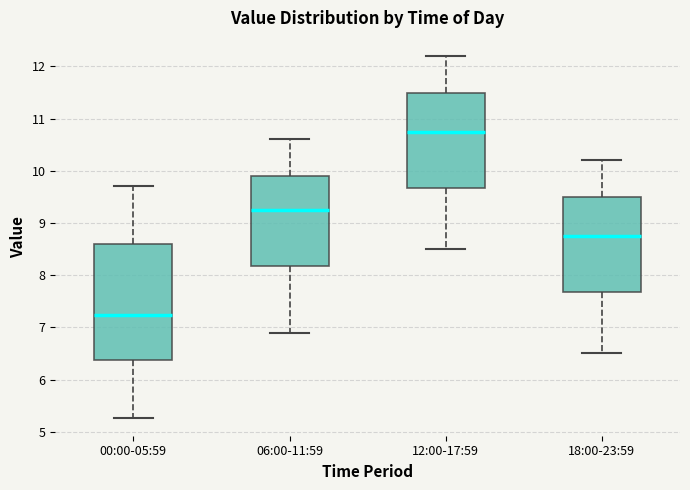

Which box has the highest median line?

12:00-17:59